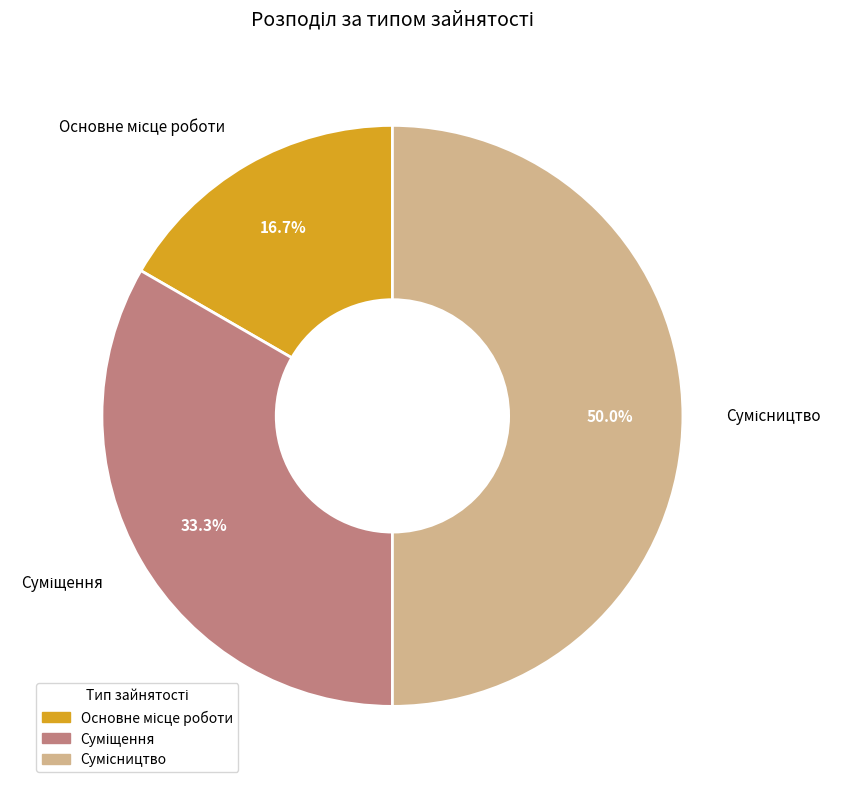

Count the number of slices in the pie.

3